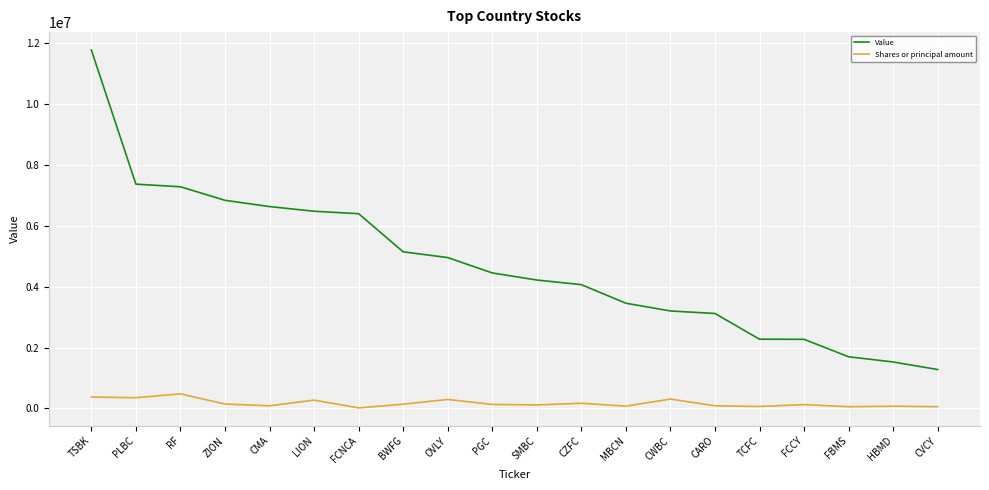

What is the sum of the Shares or principal amount values at FCCY and TSBK?

501097